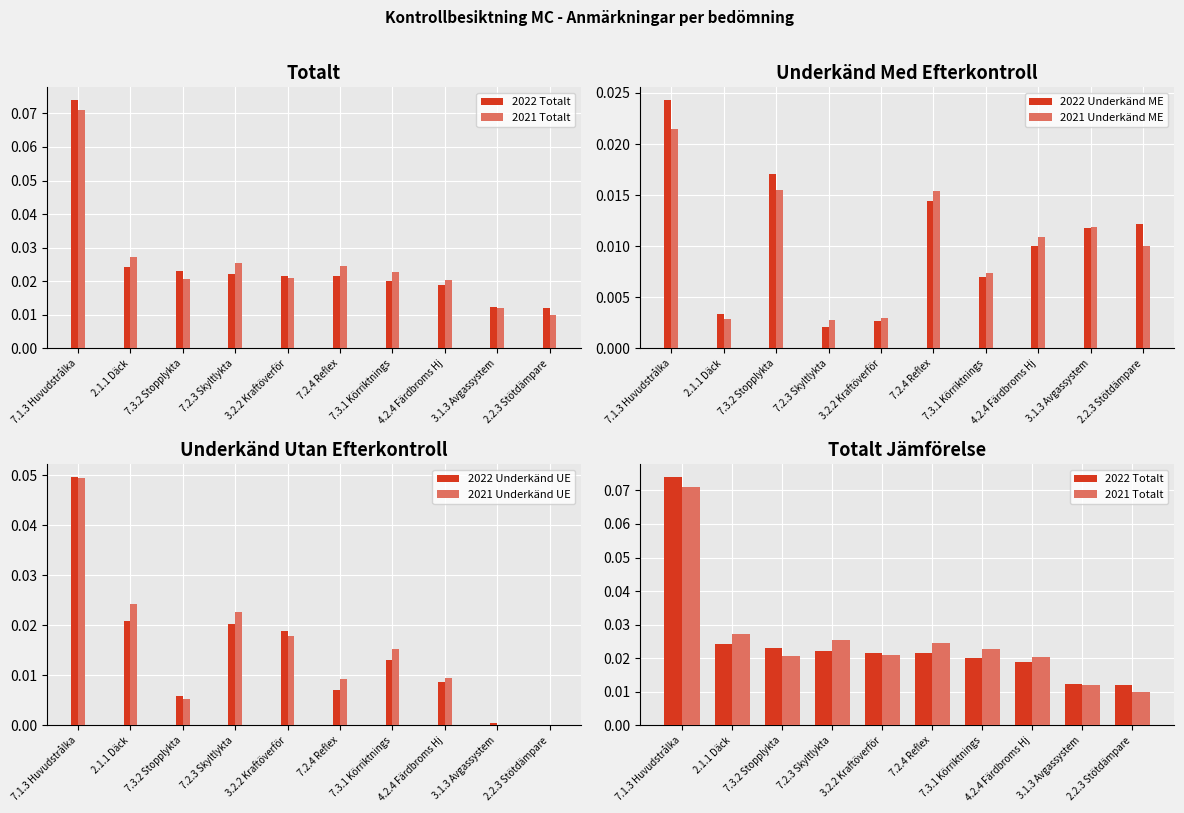

Where is 2022 Totalt nearest to the value 0?

2.2.3 Stötdämpare